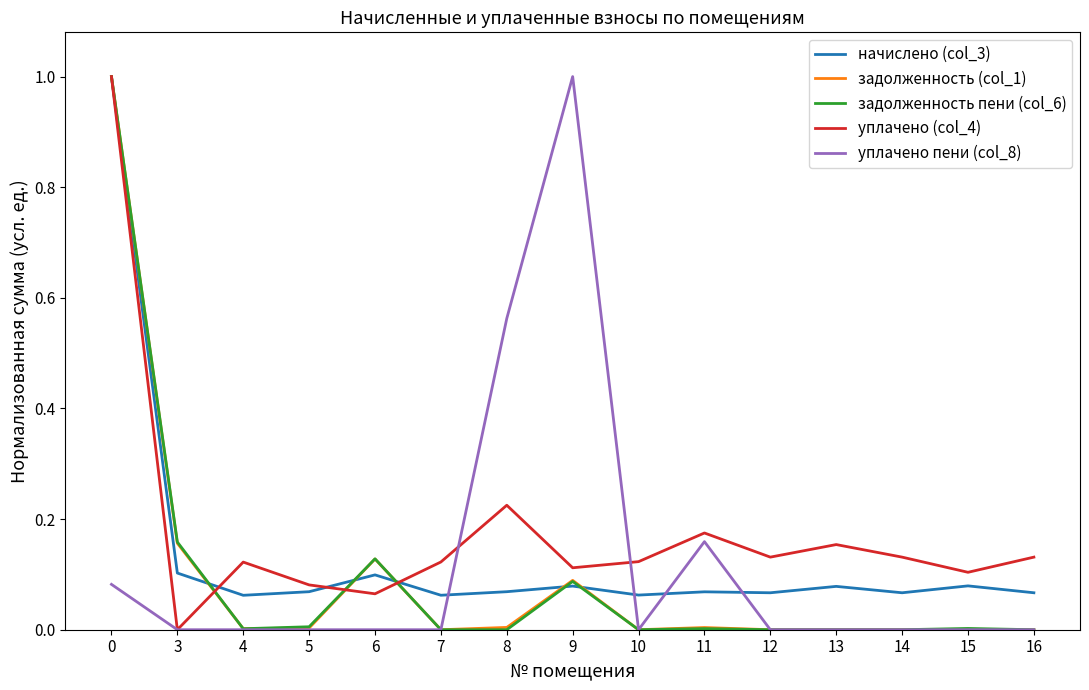

What is the total value across all series at 9?

1.4